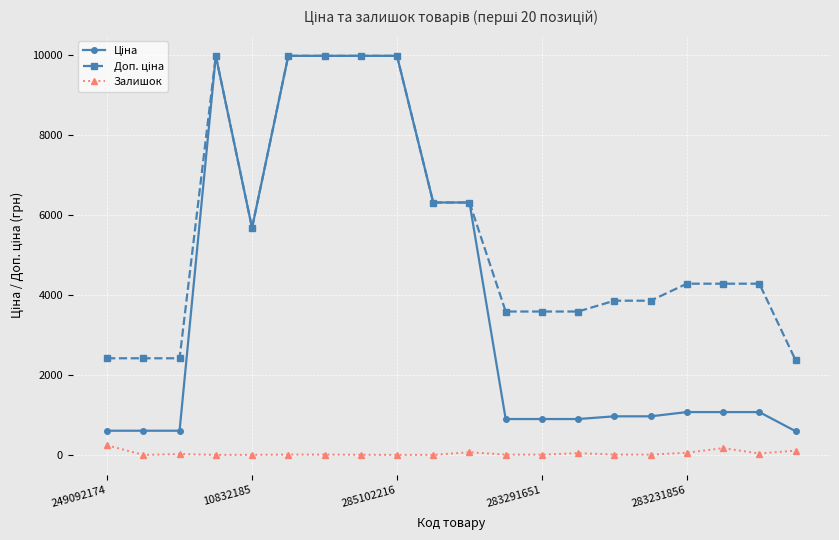

What is the highest value of the Залишок series?

238.0